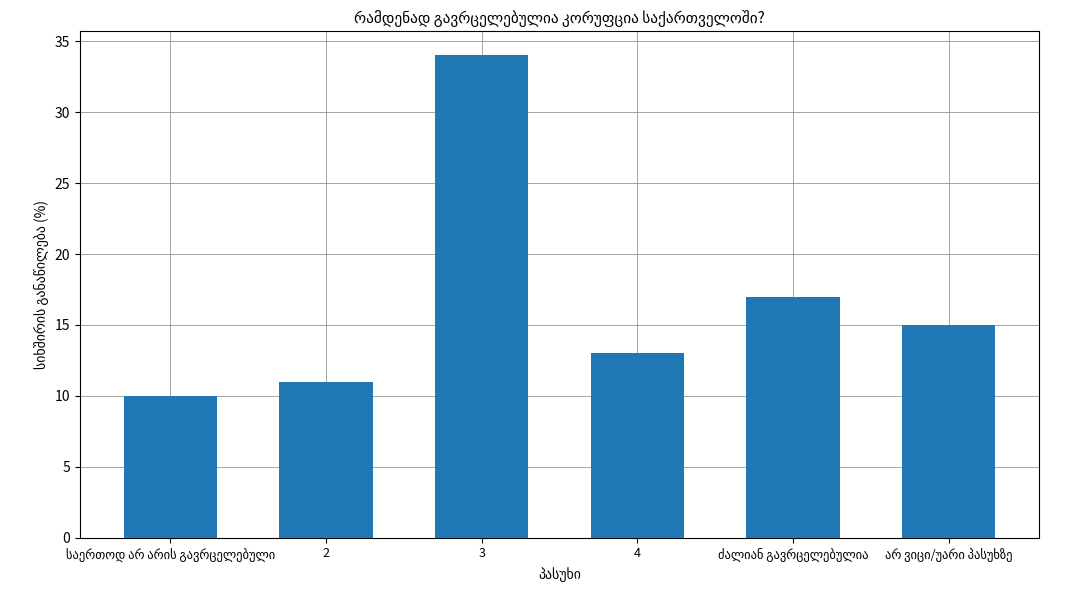

What is the minimum value shown in the chart?

10